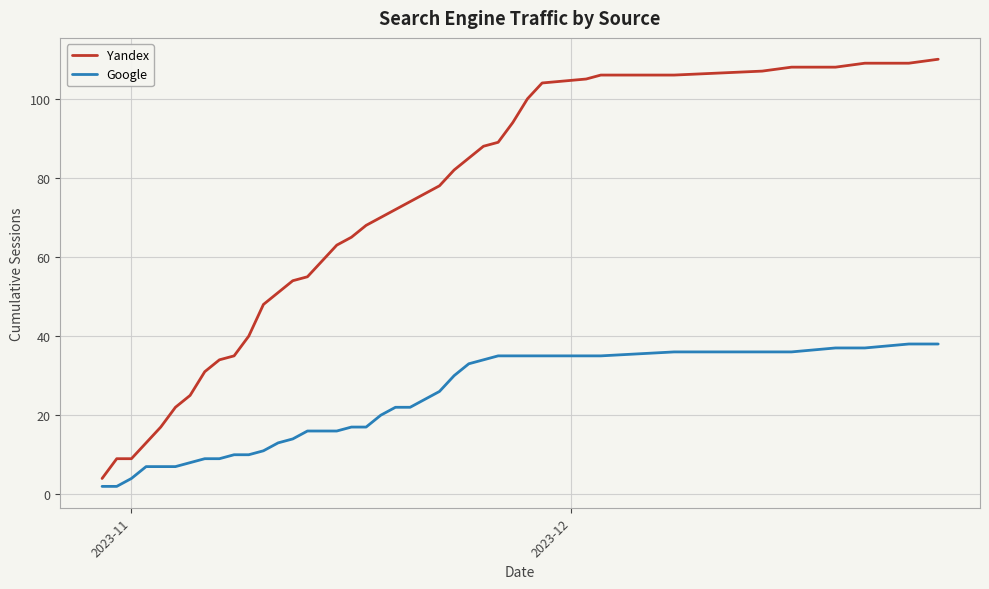

Does the chart have visible grid lines?

Yes